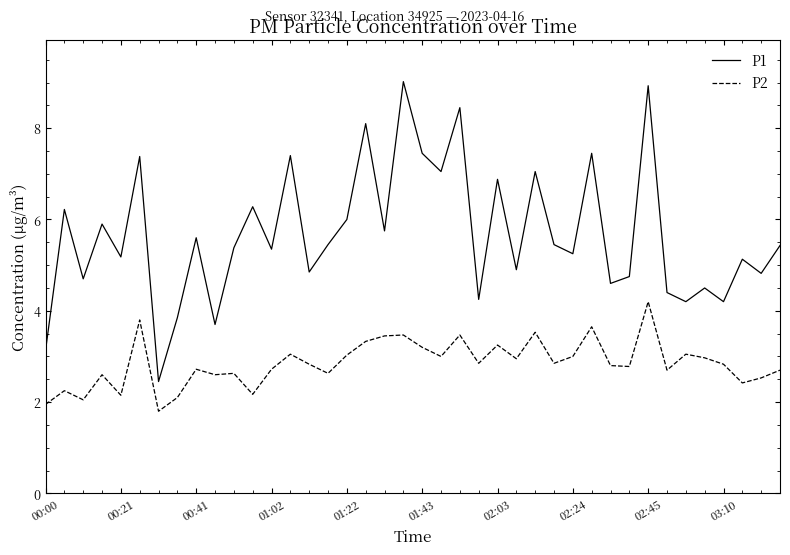

Which series has the largest total across all categories?

P1